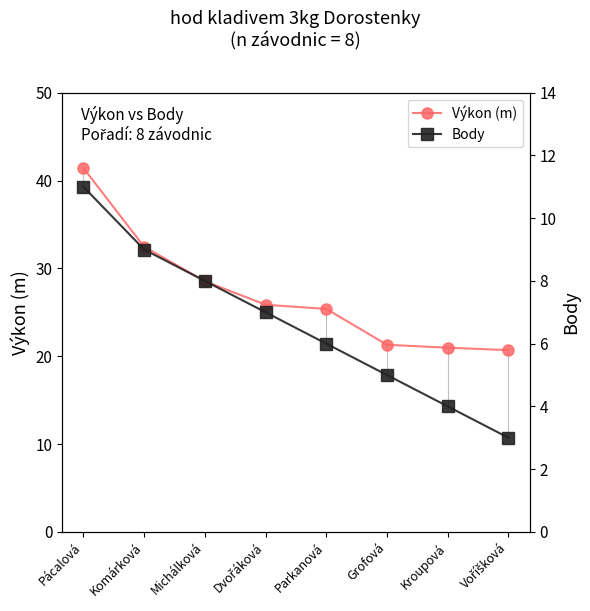

At which label does Body reach its peak?

Pácalová